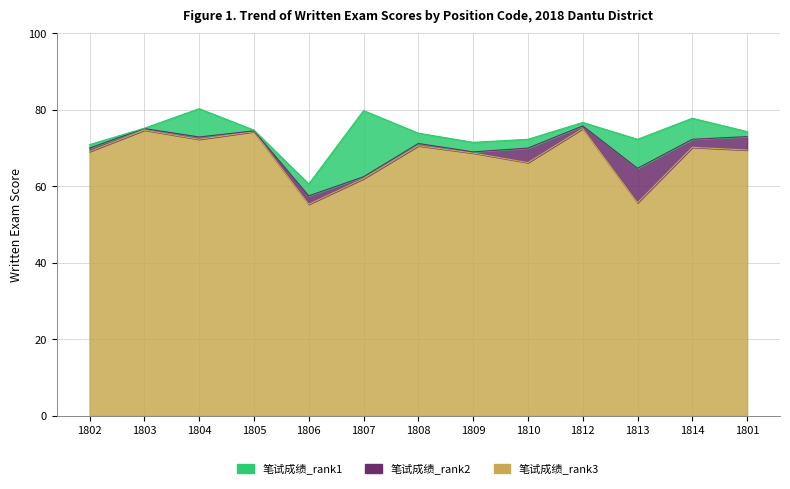

In 笔试成绩_rank3, how many points are higher than both neighbors (excluding endpoints)?

5